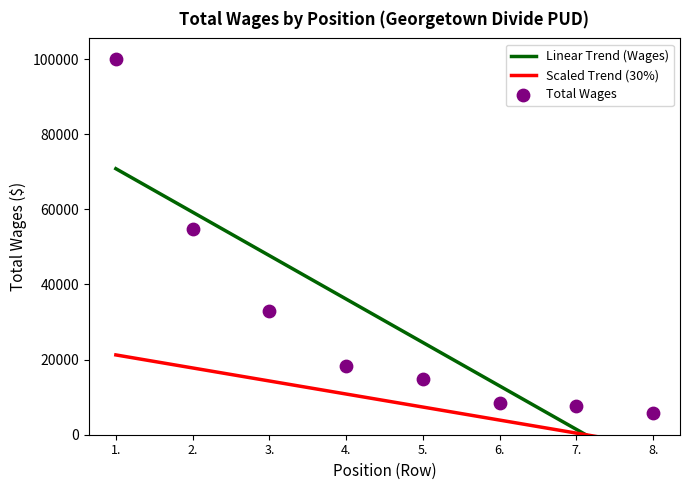

What is the change in value from 1. to 2.?

-45299